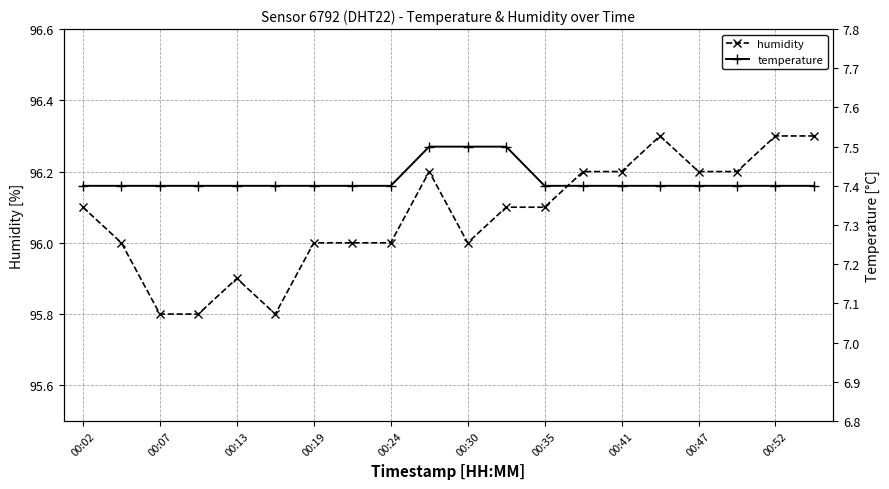

What is the spread (max minus min) of values at 15?

88.9